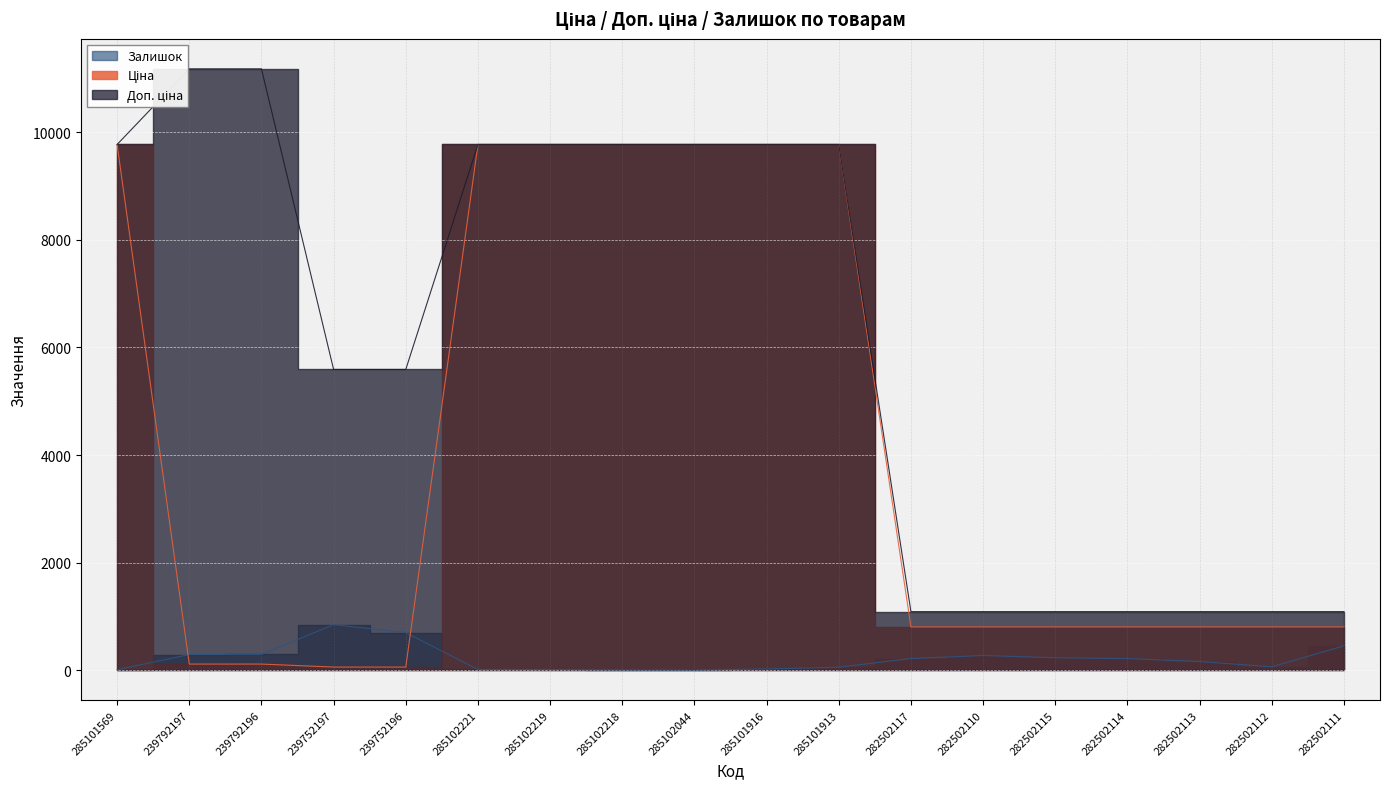

What value does the Залишок series have at 239752196?

698.0